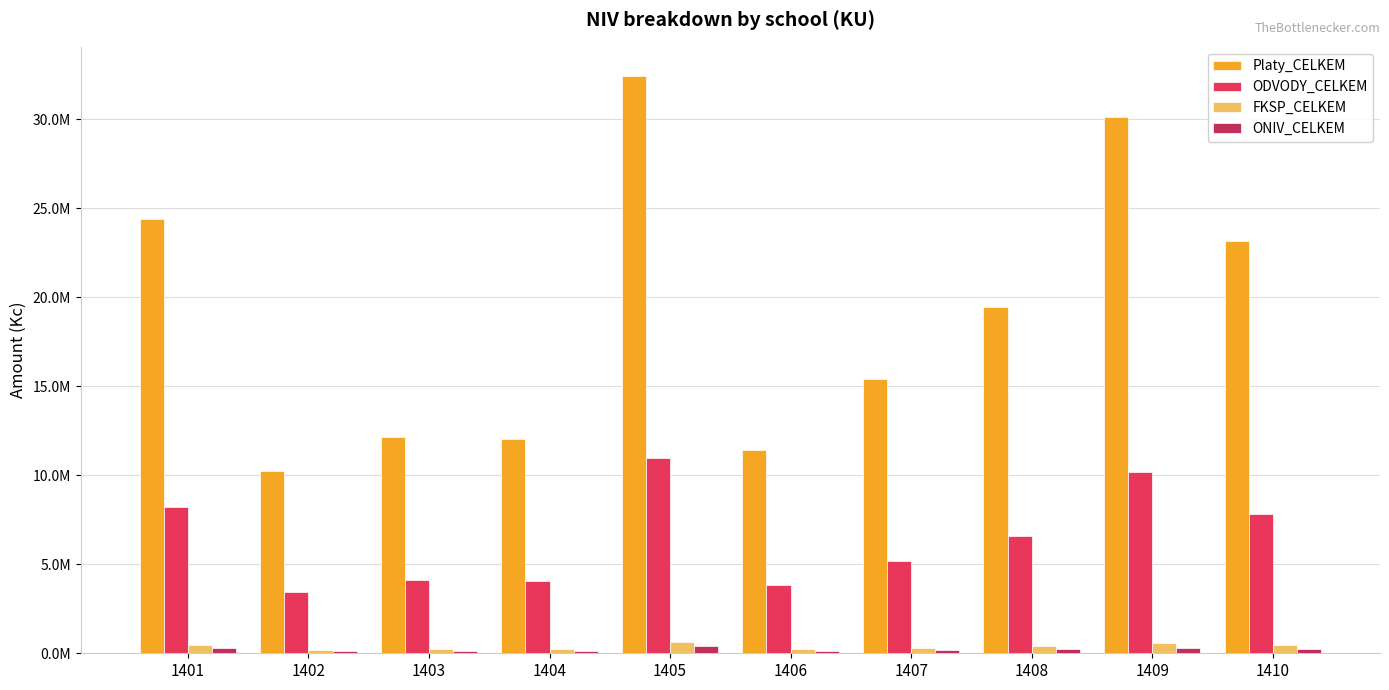

What is the approximate value of Platy_CELKEM at 1401, to the nearest 50?

24388150